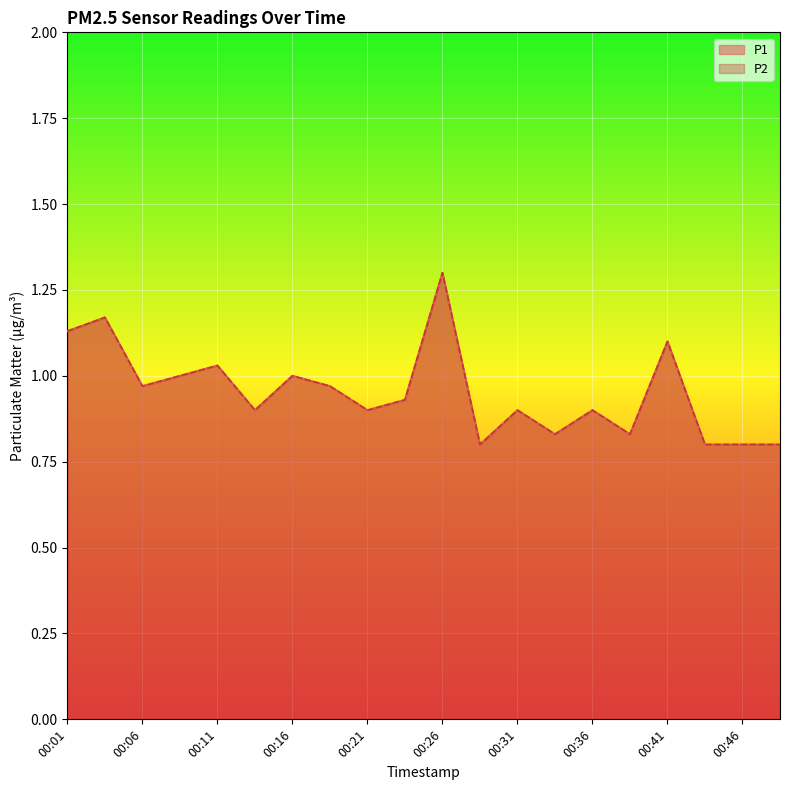

Reading right to left, what are all the values shown in this chart?

P1: 0.8	0.8	0.8	1.1	0.8	0.9	0.8	0.9	0.8	1.3	0.9	0.9	1.0	1.0	0.9	1.0	1.0	1.0	1.2	1.1
P2: 0.8	0.8	0.8	1.1	0.8	0.9	0.8	0.9	0.8	1.3	0.9	0.9	1.0	1.0	0.9	1.0	1.0	1.0	1.2	1.1